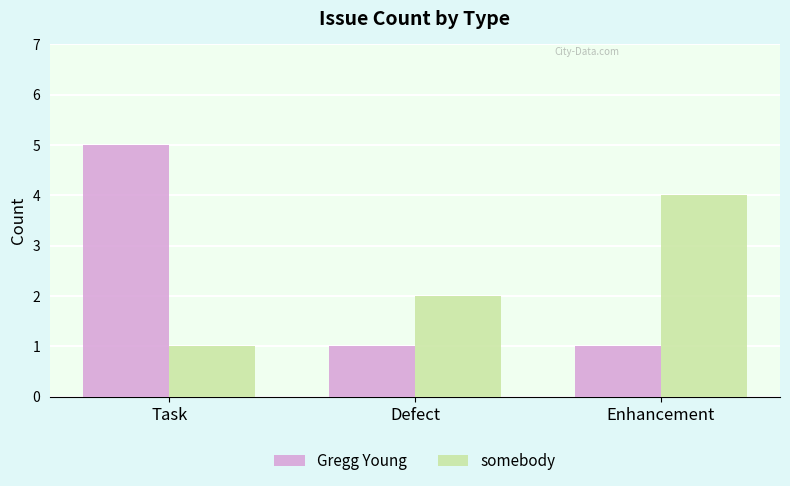

Which series has the widest spread of values?

Gregg Young